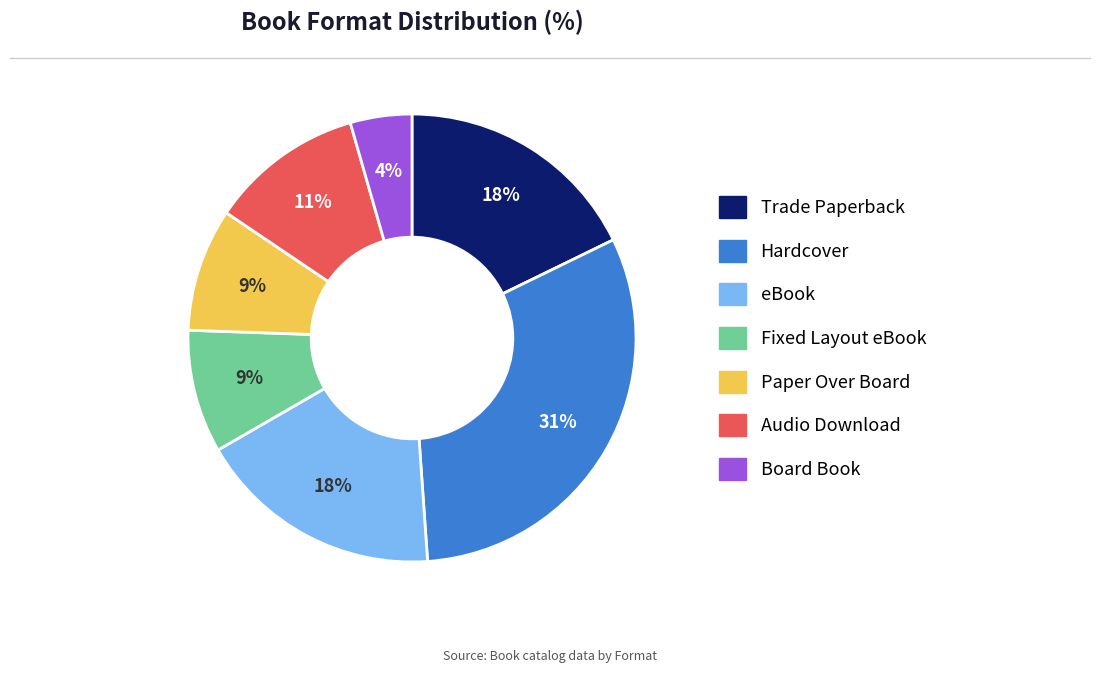

Count the number of slices in the pie.

7